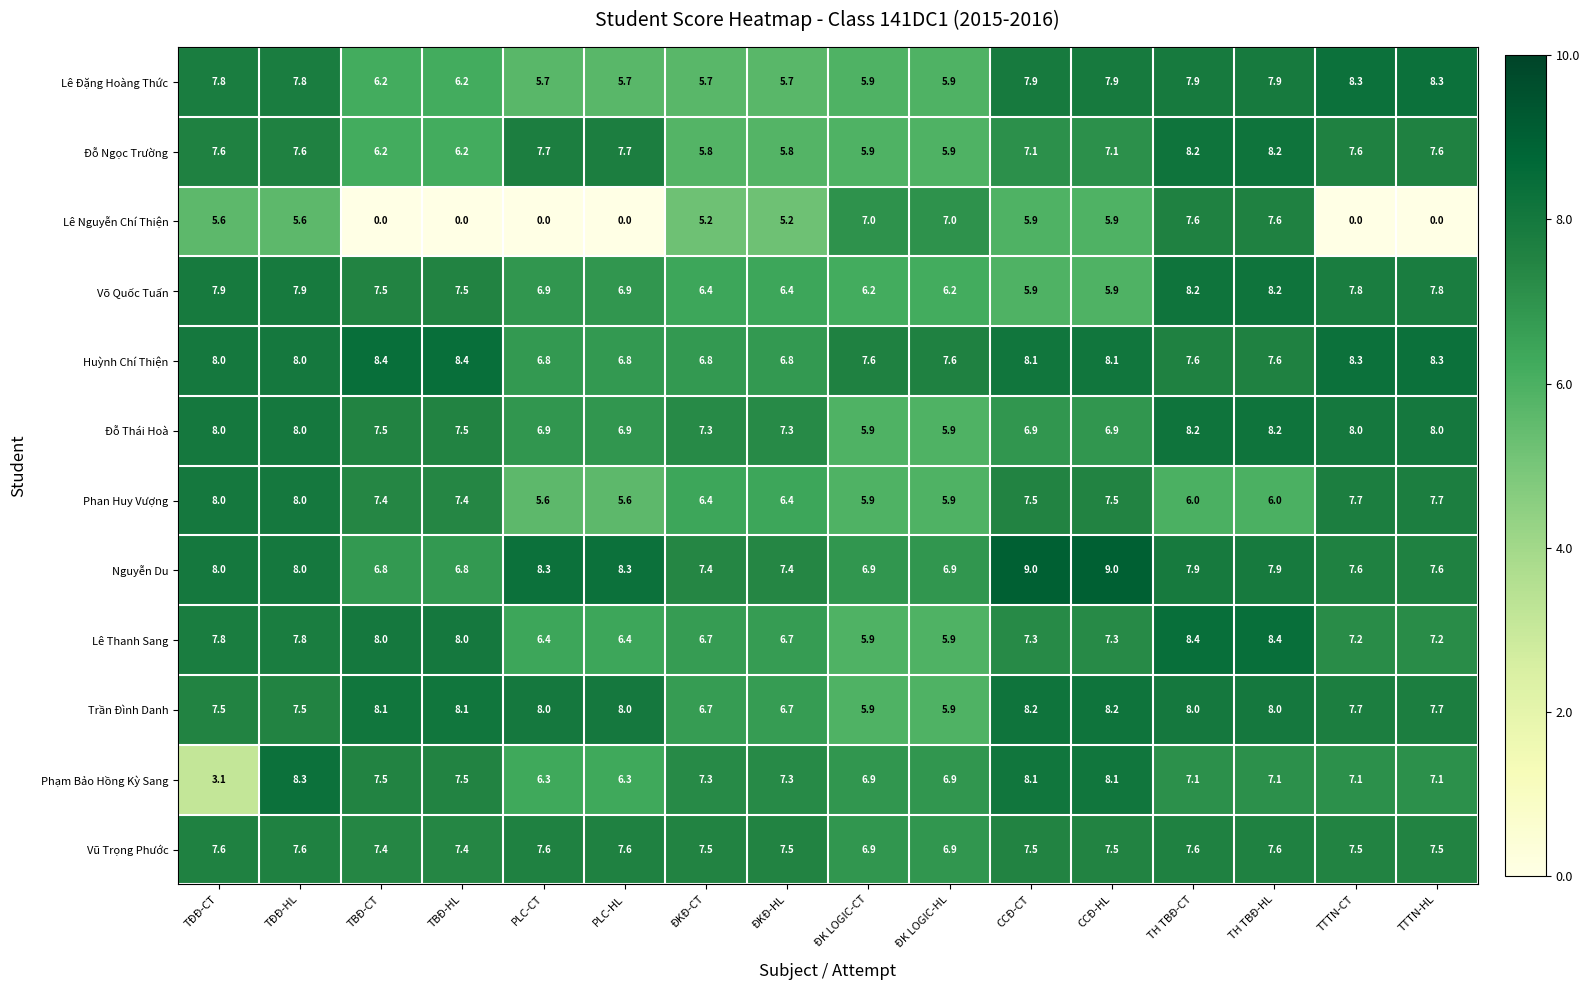

Between TĐĐ-CT and TBĐ-CT, which series saw the biggest shift?

Lê Nguyễn Chí Thiện